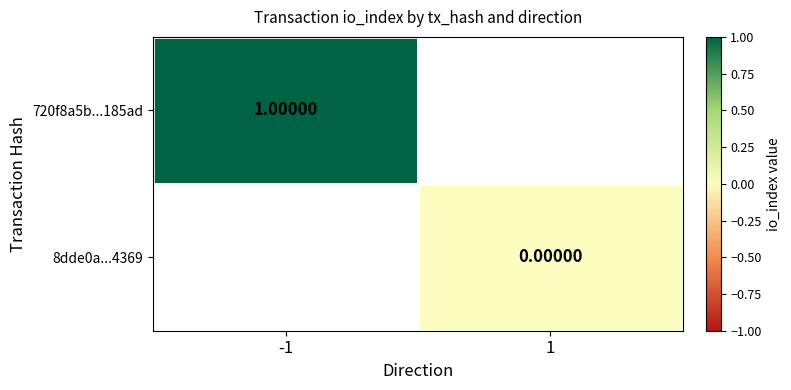

Is the value of 8dde0a...4369 at 1 greater than the value of 720f8a5b...185ad at -1?

No